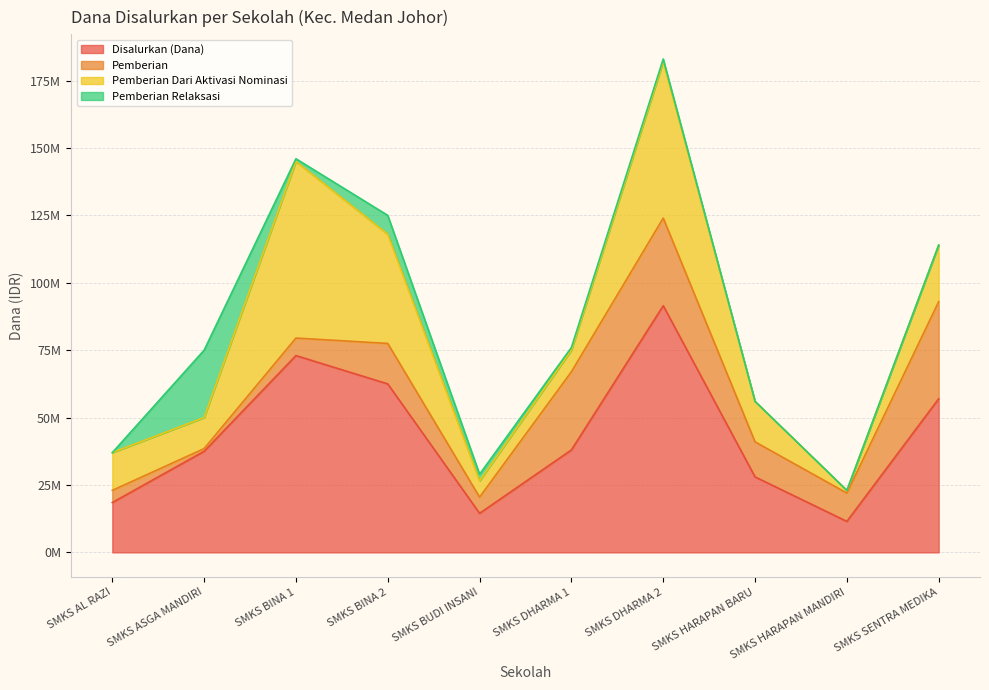

How many interior local peaks does the Pemberian series have?

2